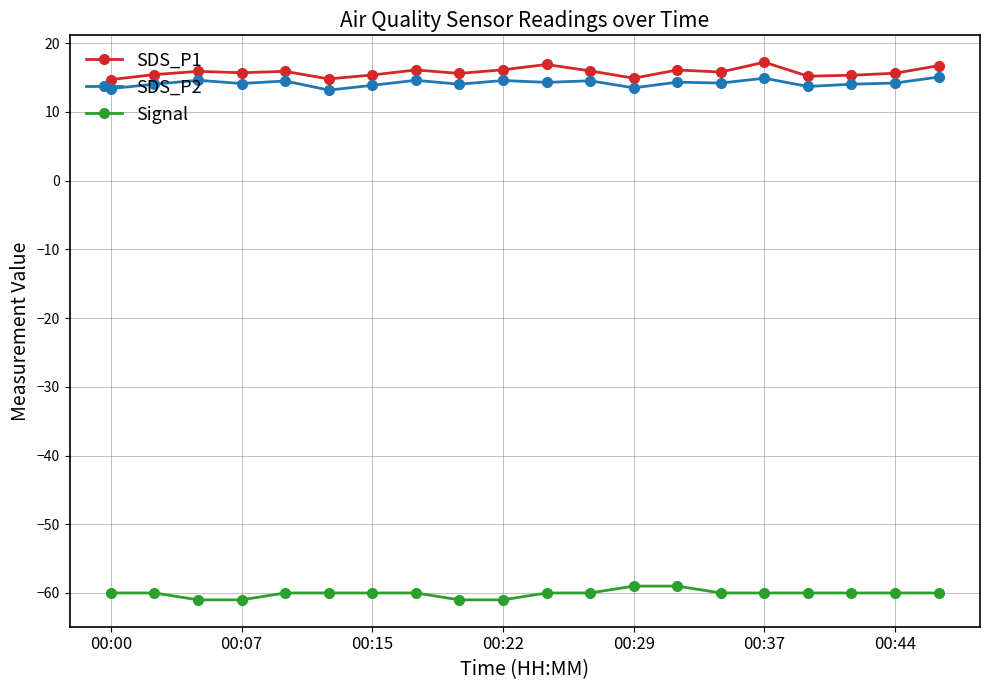

What is the greatest value displayed?

17.2